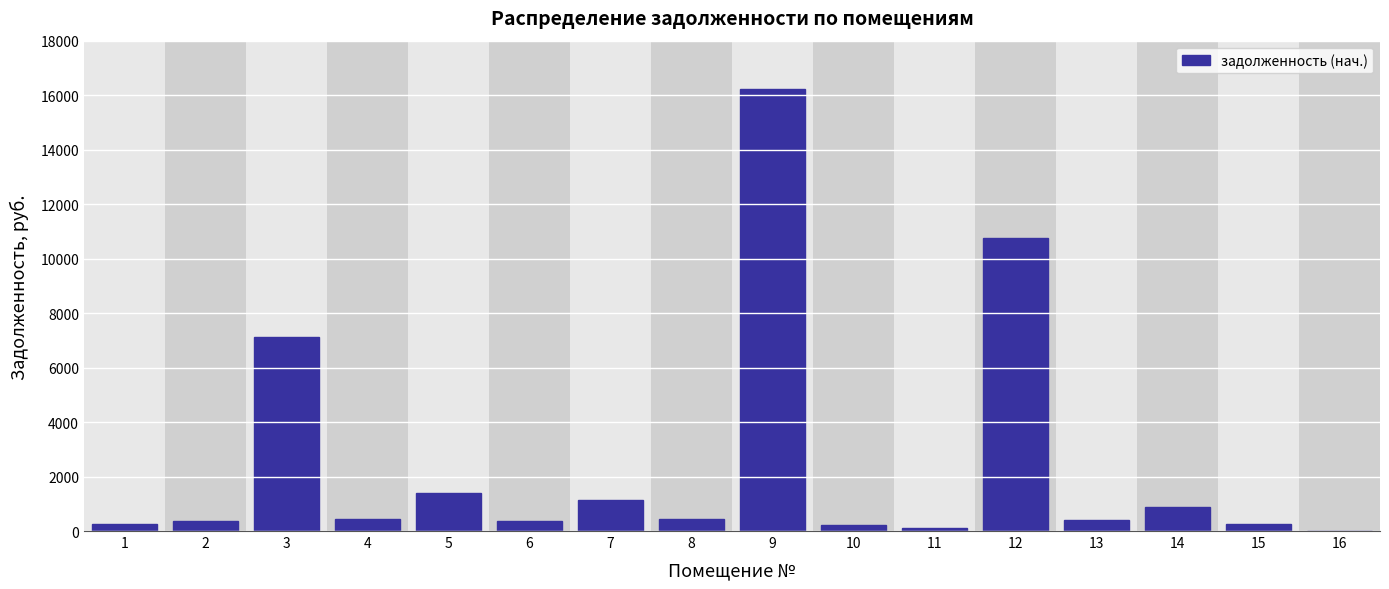

What is the ratio of the value at 8 to the value at 7?

0.4